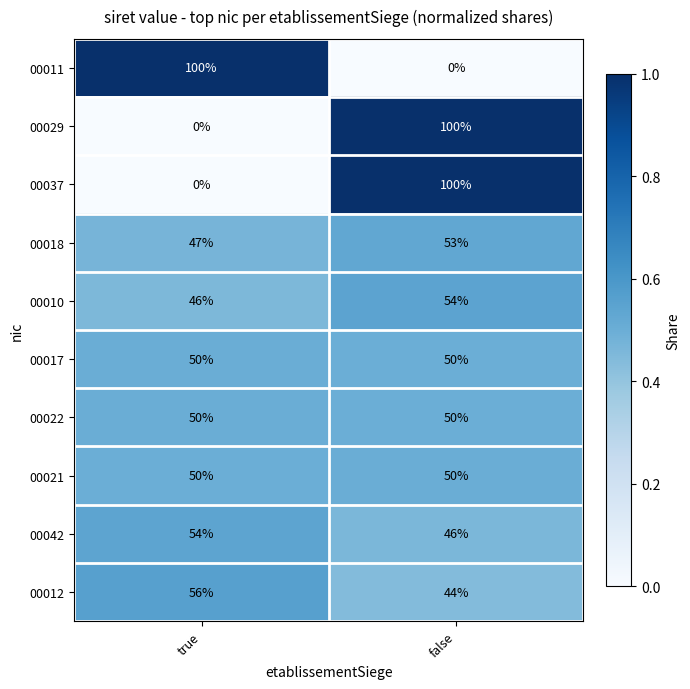

What is the sum of all 00022 values?

100